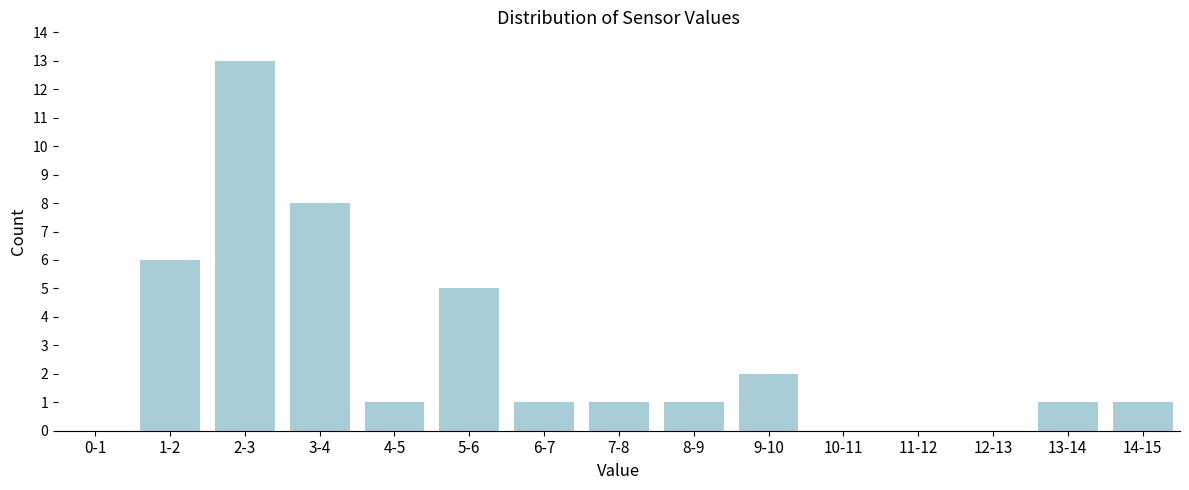

Reading right to left, what are all the values shown in this chart?

14-15=1	13-14=1	12-13=0	11-12=0	10-11=0	9-10=2	8-9=1	7-8=1	6-7=1	5-6=5	4-5=1	3-4=8	2-3=13	1-2=6	0-1=0